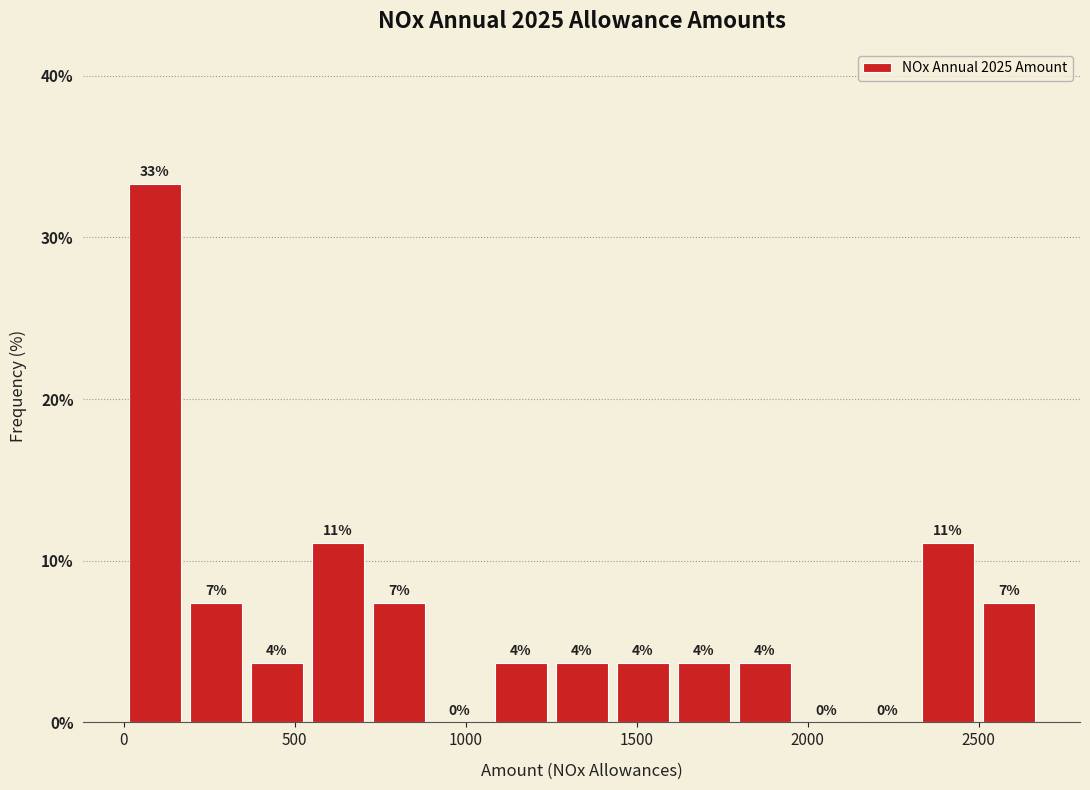

Read against the x-axis, roughly where is the centre of the tallest bar?

100